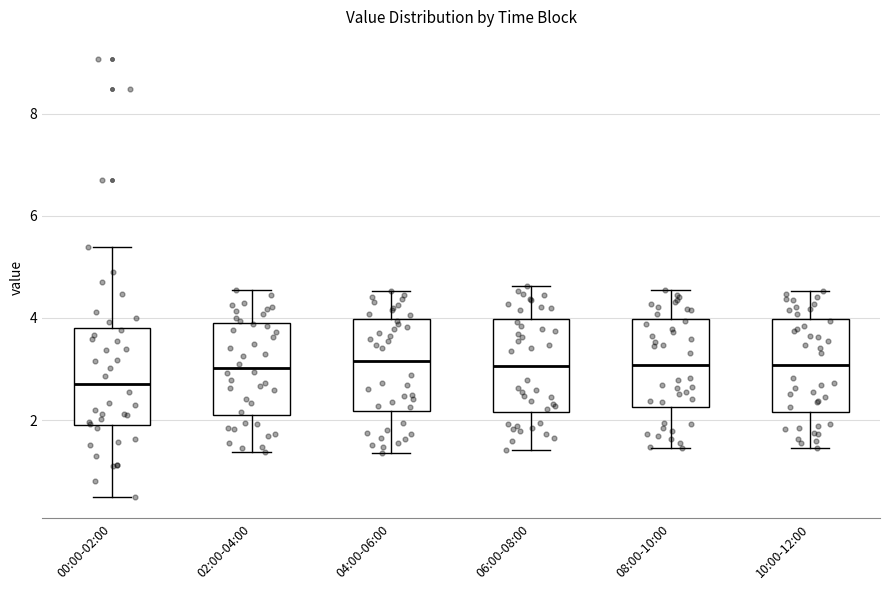

Reading left to right, transcribe this box plot: for each box, give where its median line is, the range the box spans, and where its two whiskers end, as read against the y-axis. The values are not printed on the chart, so give them approximately, as read against the axis.

00:00-02:00: median 2.8, box 2.0 to 3.8, whiskers 0.6 to 5.4
02:00-04:00: median 3.0, box 2.2 to 3.8, whiskers 1.4 to 4.6
04:00-06:00: median 3.2, box 2.2 to 4.0, whiskers 1.4 to 4.6
06:00-08:00: median 3.0, box 2.2 to 4.0, whiskers 1.4 to 4.6
08:00-10:00: median 3.0, box 2.2 to 4.0, whiskers 1.4 to 4.6
10:00-12:00: median 3.0, box 2.2 to 4.0, whiskers 1.4 to 4.6